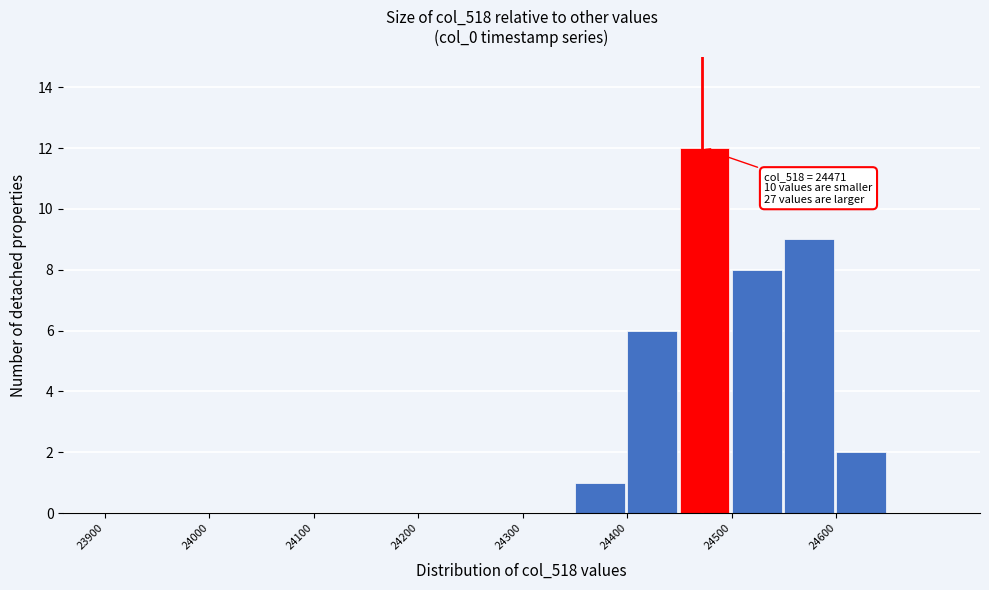

Which range on the x-axis has the tallest bar?

24450 to 24500